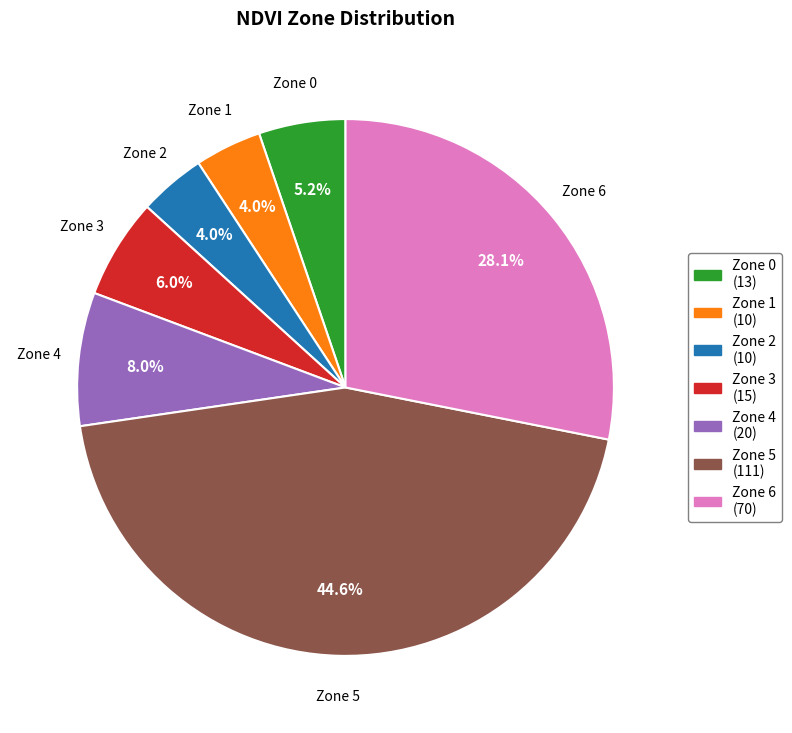

Is Zone 0 the majority of the pie?

No